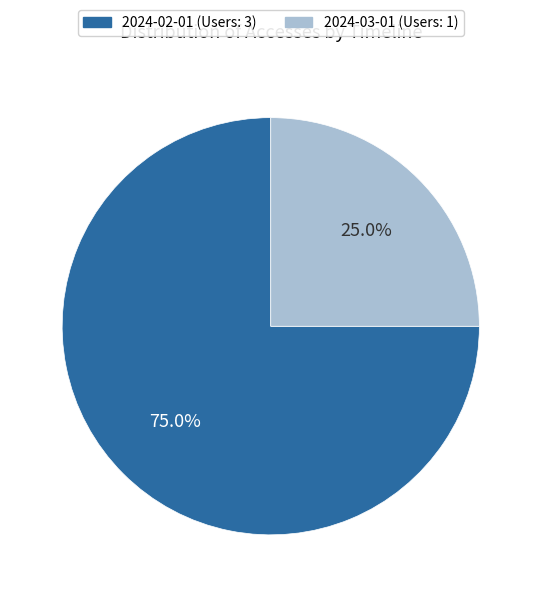

What percentage is the 2024-03-01 slice, to the nearest percent?

25%